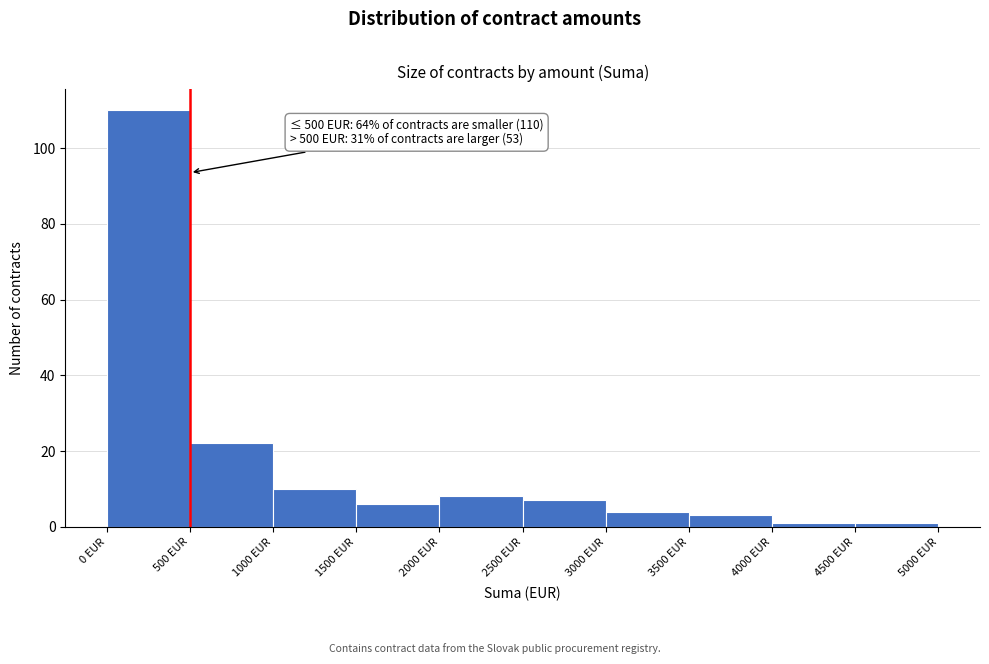

Which range on the x-axis has the tallest bar?

0 to 500